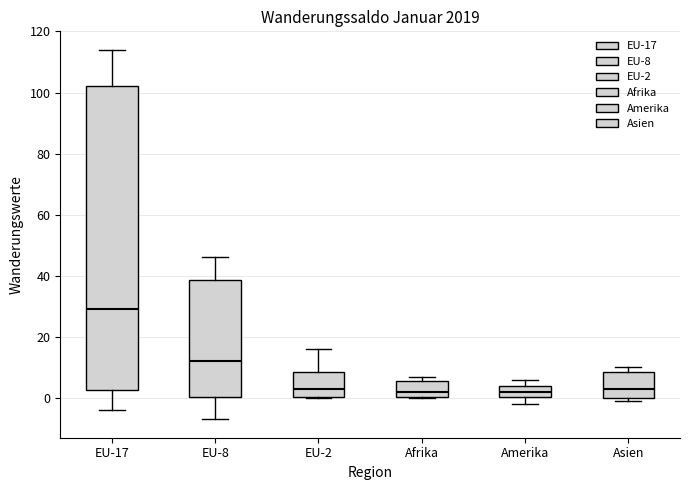

Comparing the boxes themselves (not the whiskers), which one is the tallest?

EU-17